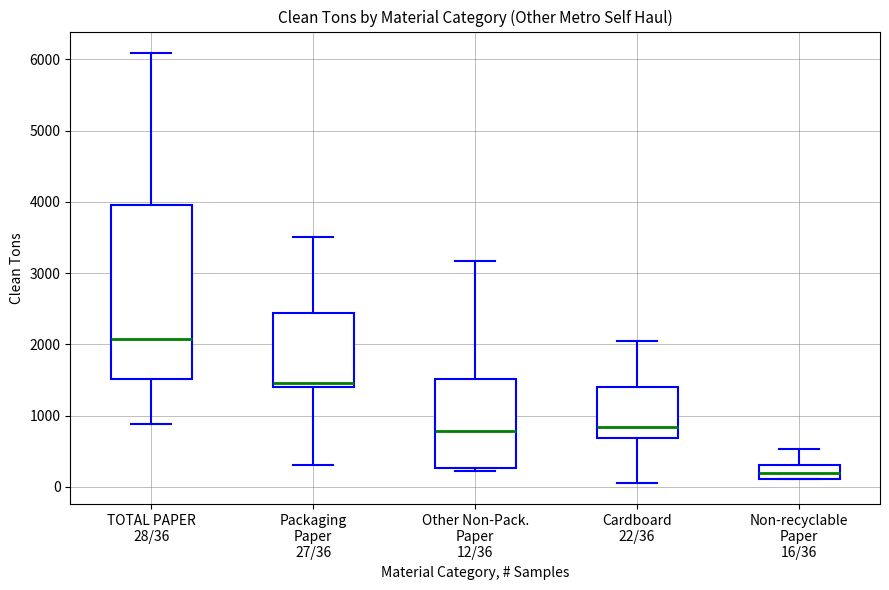

Reading left to right, transcribe this box plot: for each box, give where its median line is, the range the box spans, and where its two whiskers end, as read against the y-axis. The values are not printed on the chart, so give them approximately, as read against the axis.

TOTAL PAPER 28/36: median 2100, box 1500 to 4000, whiskers 900 to 6100
Packaging Paper 27/36: median 1500, box 1400 to 2400, whiskers 300 to 3500
Other Non-Pack. Paper 12/36: median 800, box 300 to 1500, whiskers 200 to 3200
Cardboard 22/36: median 800, box 700 to 1400, whiskers 100 to 2000
Non-recyclable Paper 16/36: median 200, box 100 to 300, whiskers 100 to 500